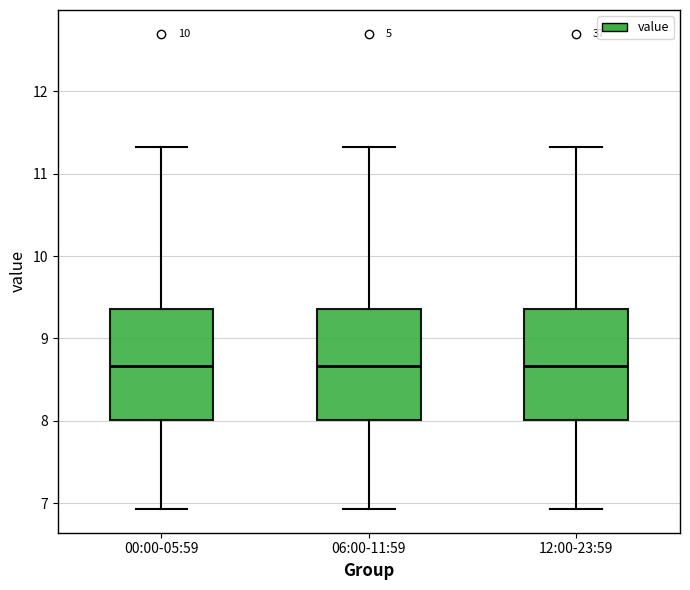

Where does the median line of the box for 06:00-11:59 sit on the y-axis? The values are not printed on the chart, so give them approximately, as read against the axis.

8.7